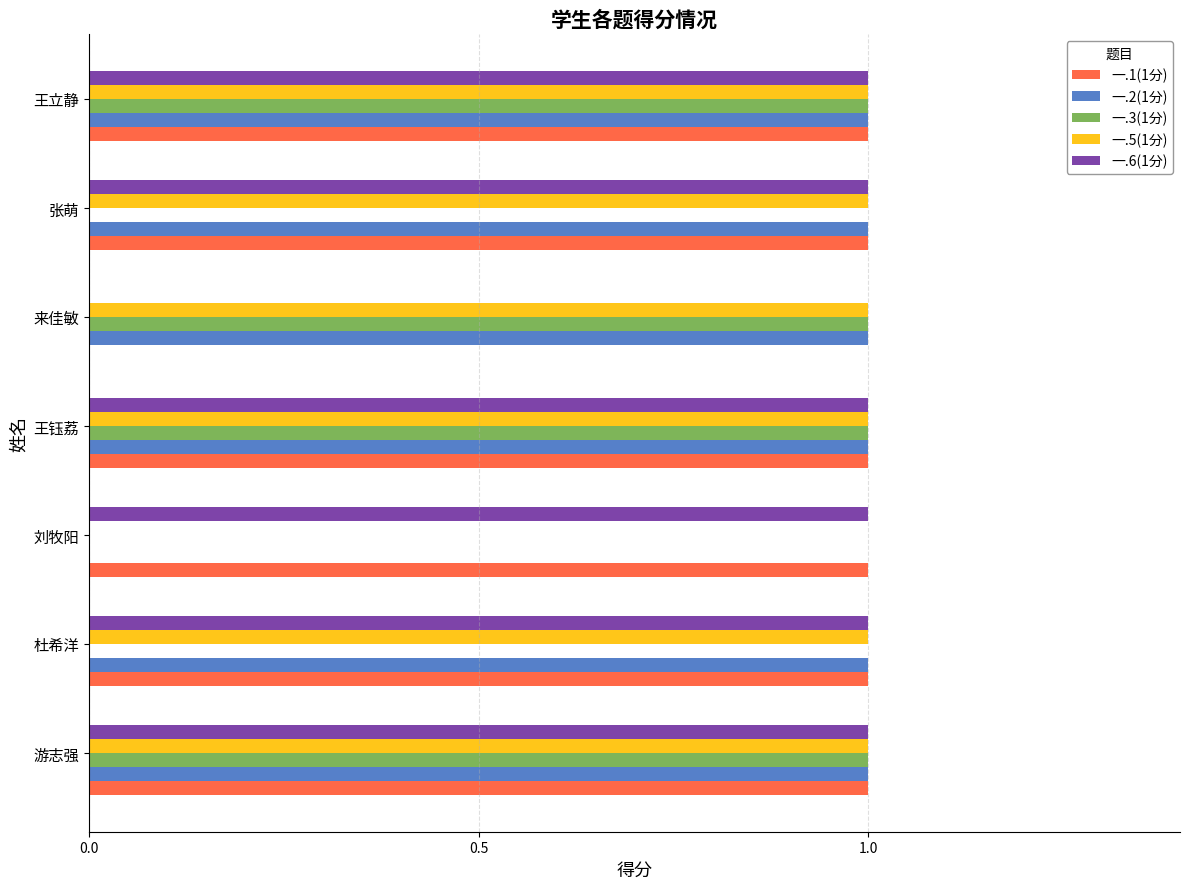

Which series changed the most between 杜希洋 and 王钰荔?

一.3(1分)